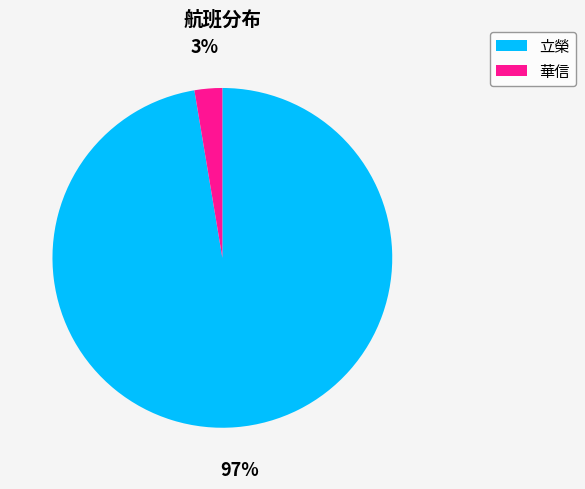

Is the sum of 立榮 and 華信 greater than half?

Yes